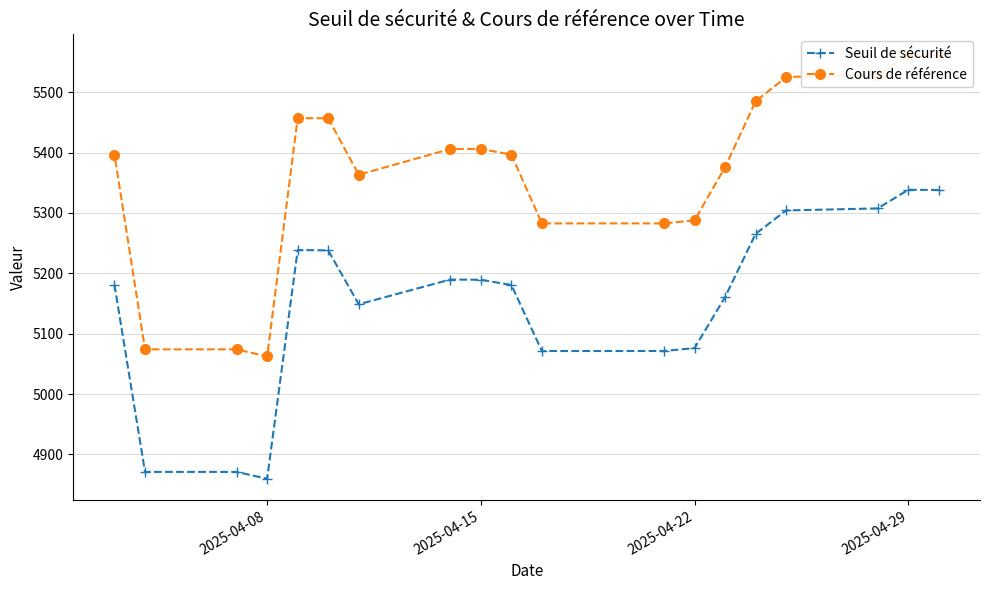

Where is Seuil de sécurité nearest to the value 5099?

2025-04-22